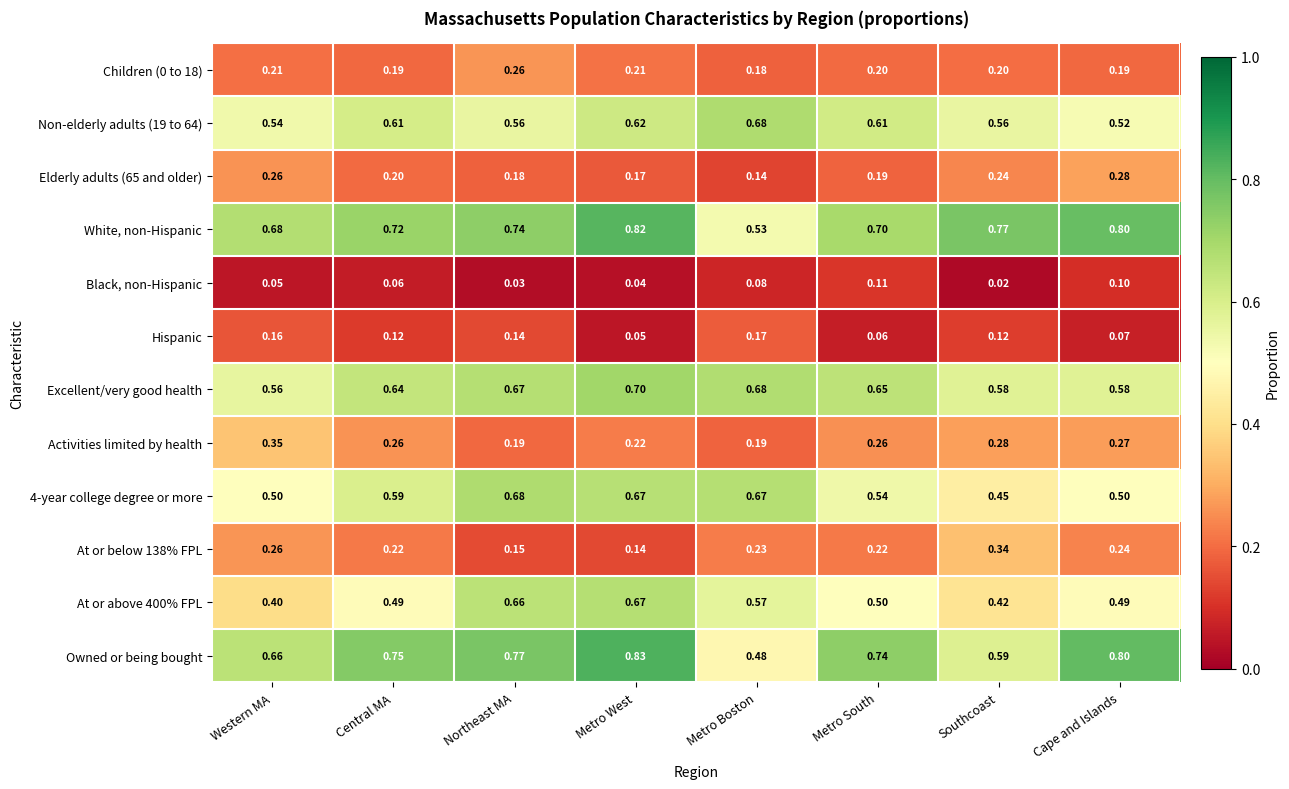

At which label does Black, non-Hispanic reach its minimum?

Southcoast